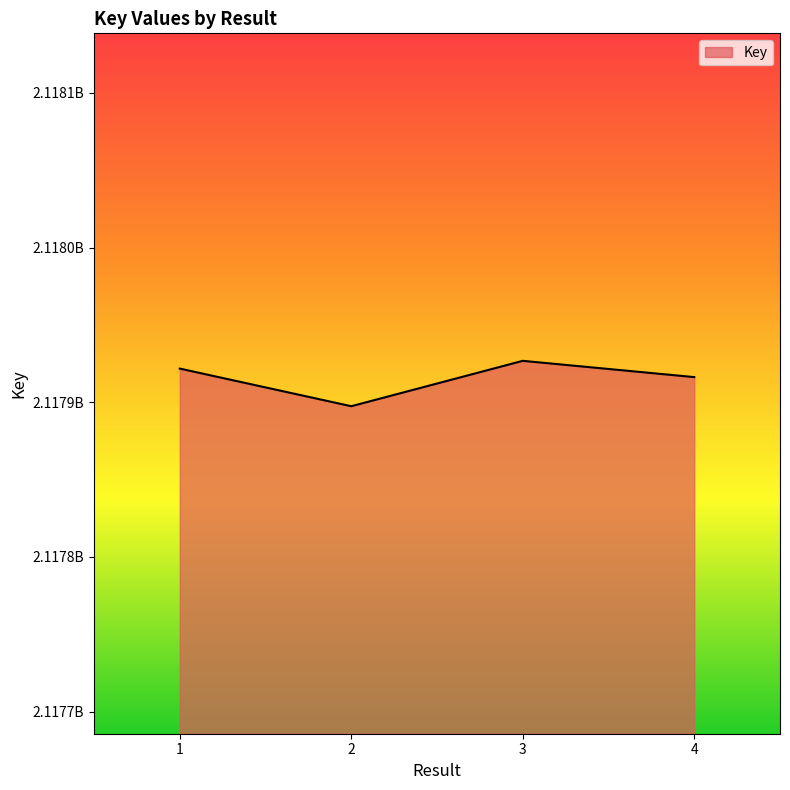

Is this an area chart (filled region under the line)?

Yes